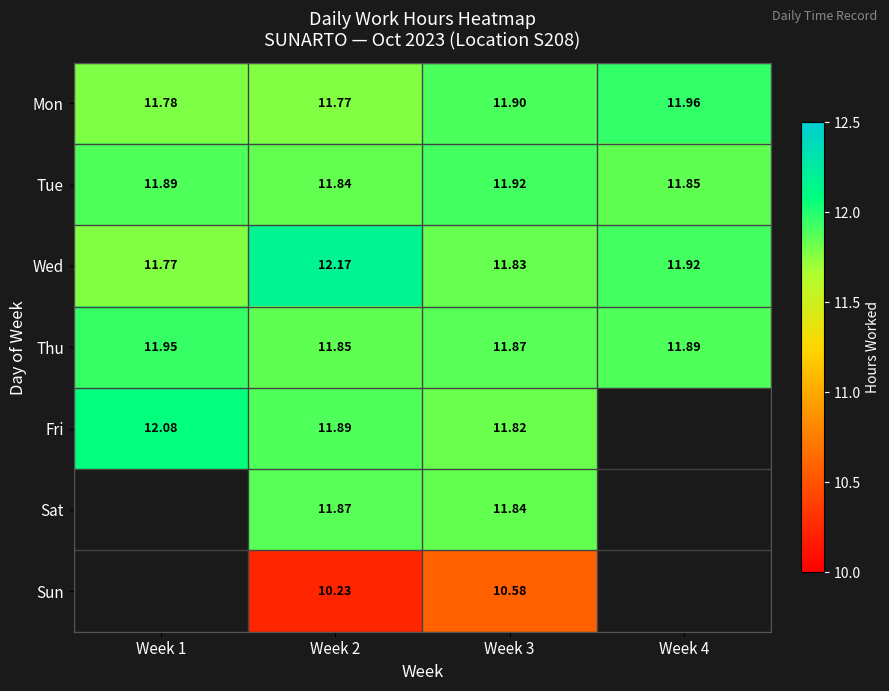

The Sun series shows 10.6 at Week 3. True or false?

True